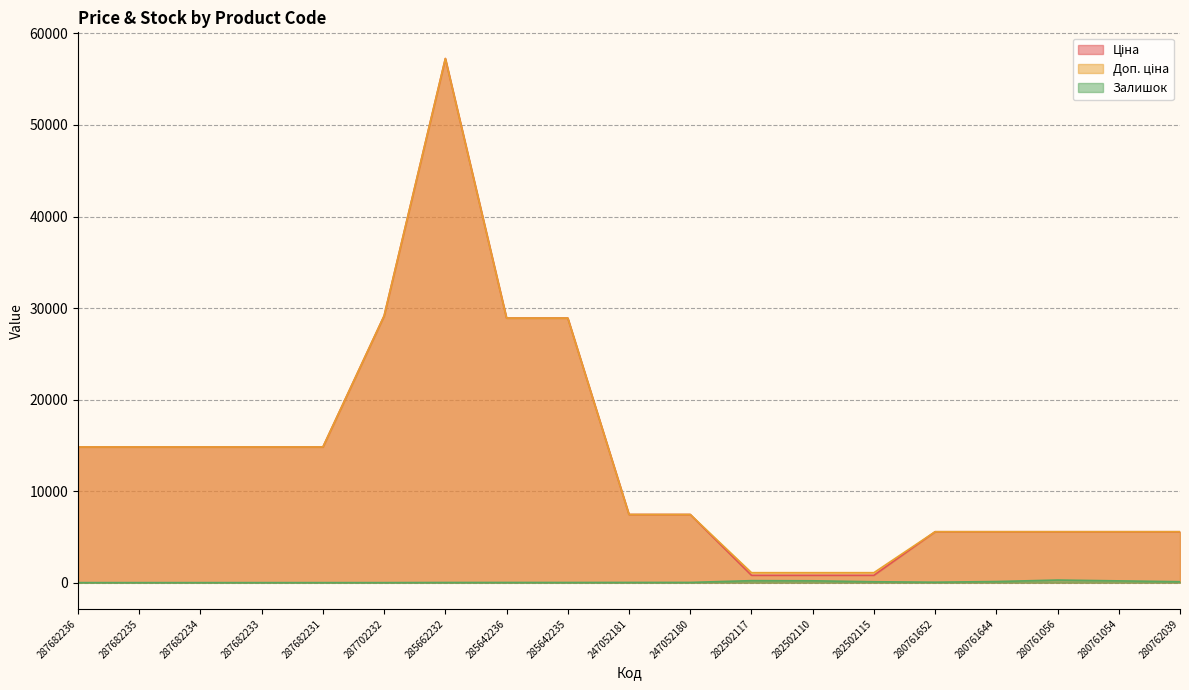

What is the spread (max minus min) of values at 247052181?

7424.6